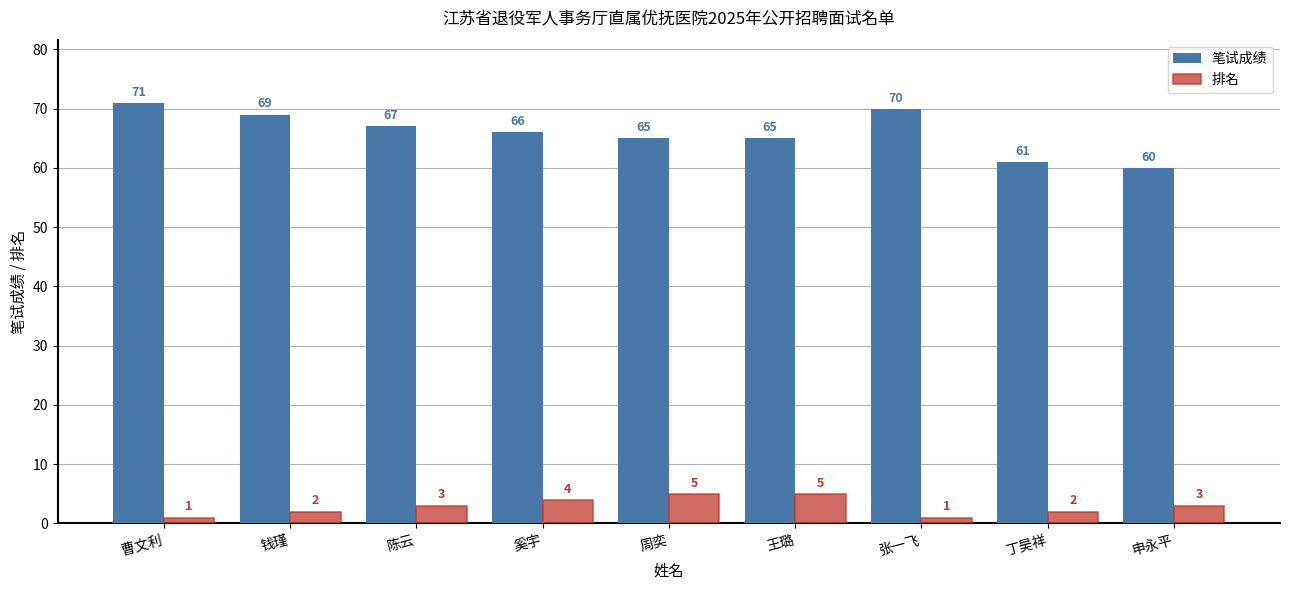

Does the chart contain stacked bars?

No